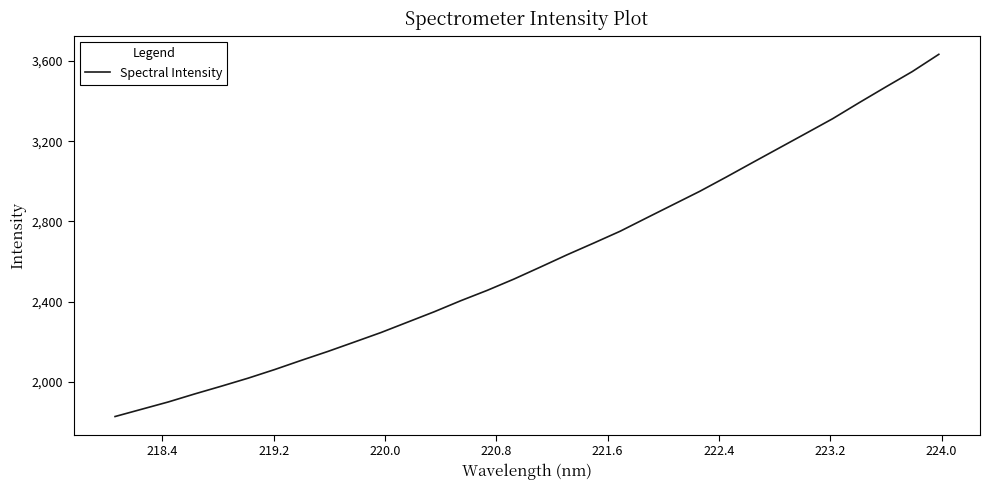

What is the difference between the maximum and minimum values?

1804.3